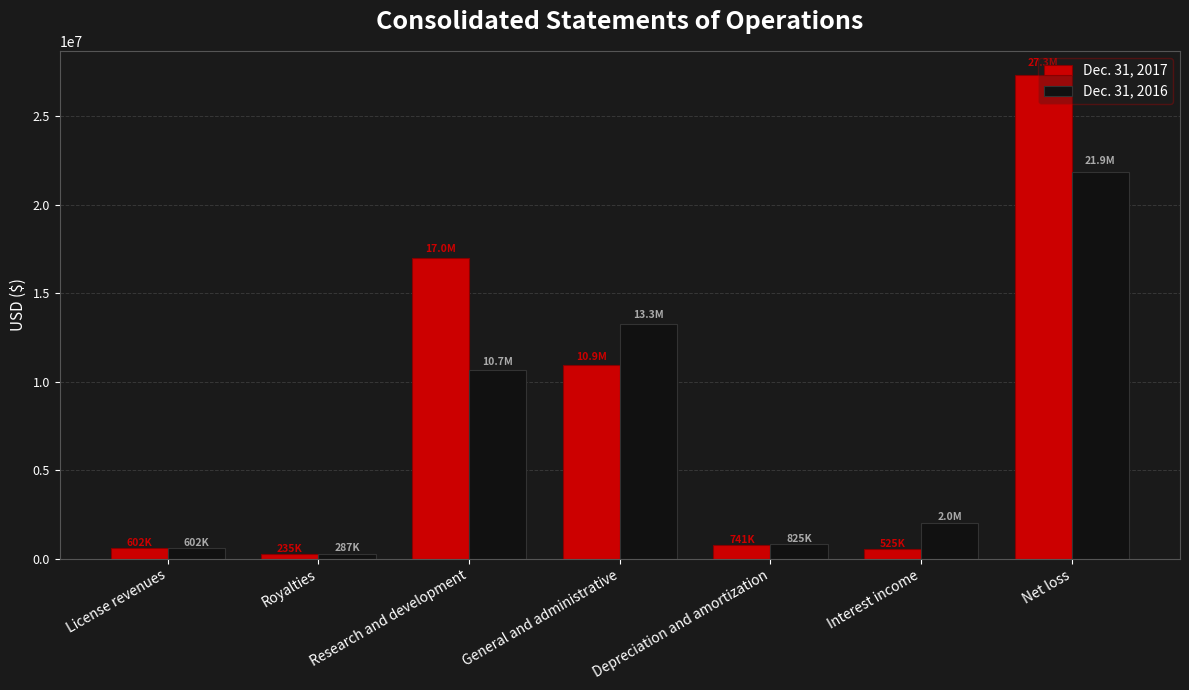

Is it true that Dec. 31, 2017 equals 16989000 at Research and development?

True